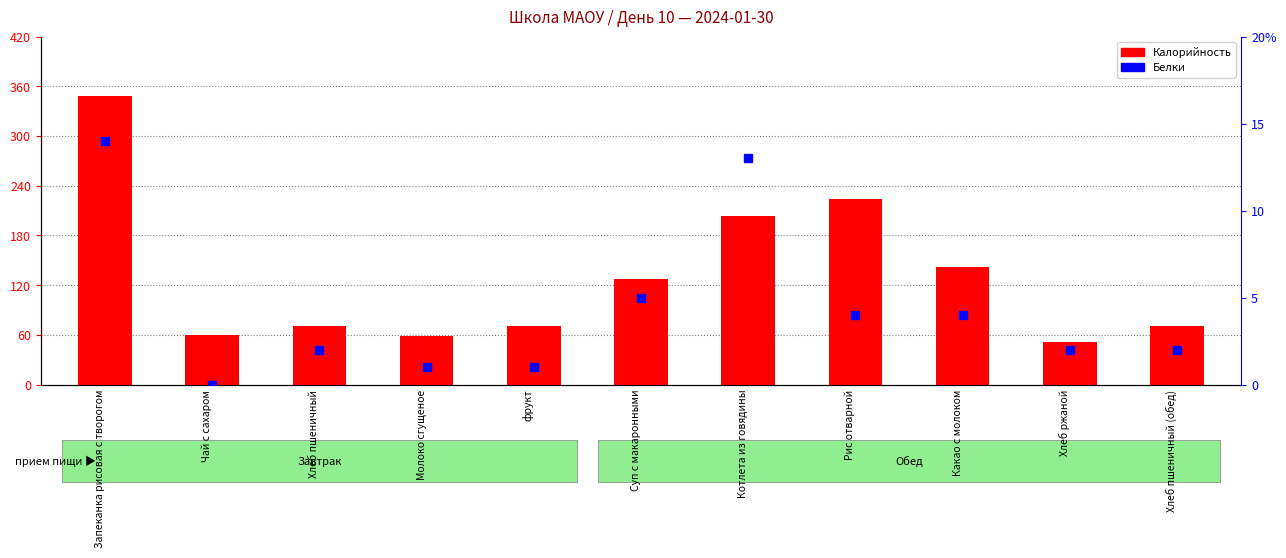

The Белки series shows 0 at фрукт. True or false?

False